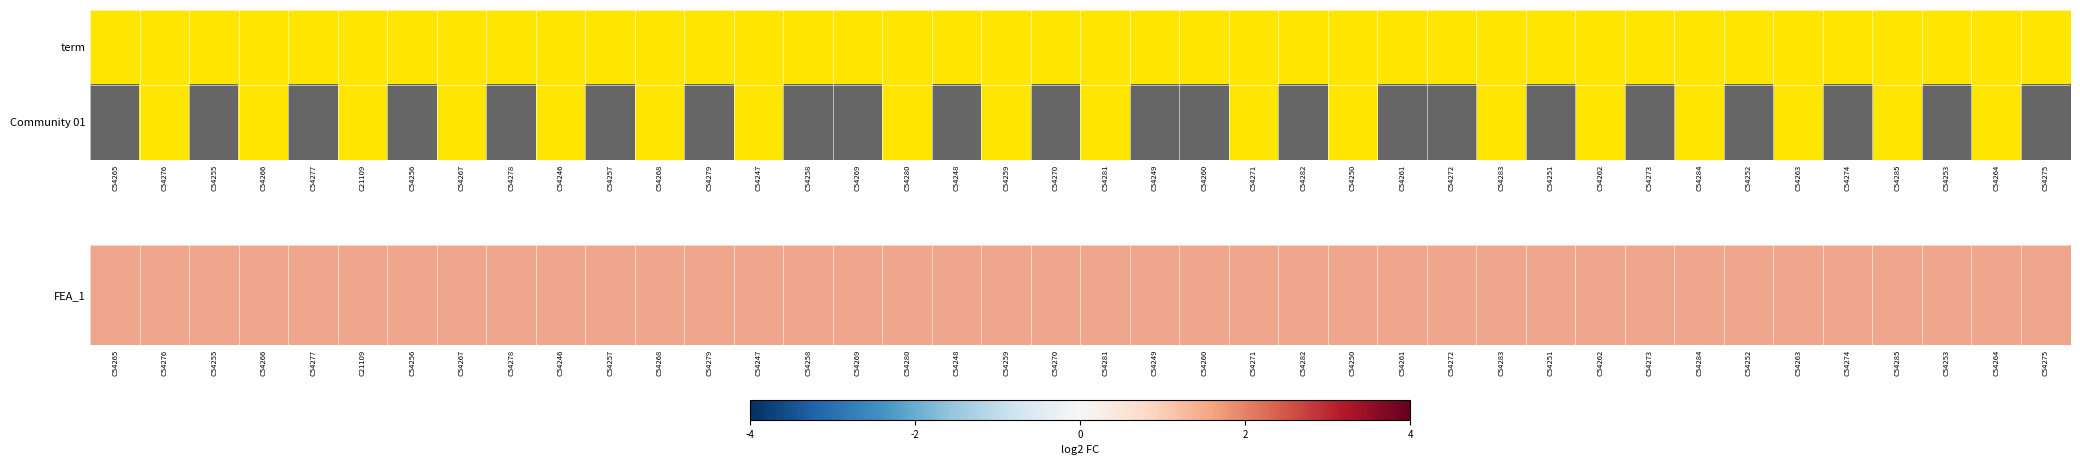

Which label corresponds to the smallest value in the chart?

C54265